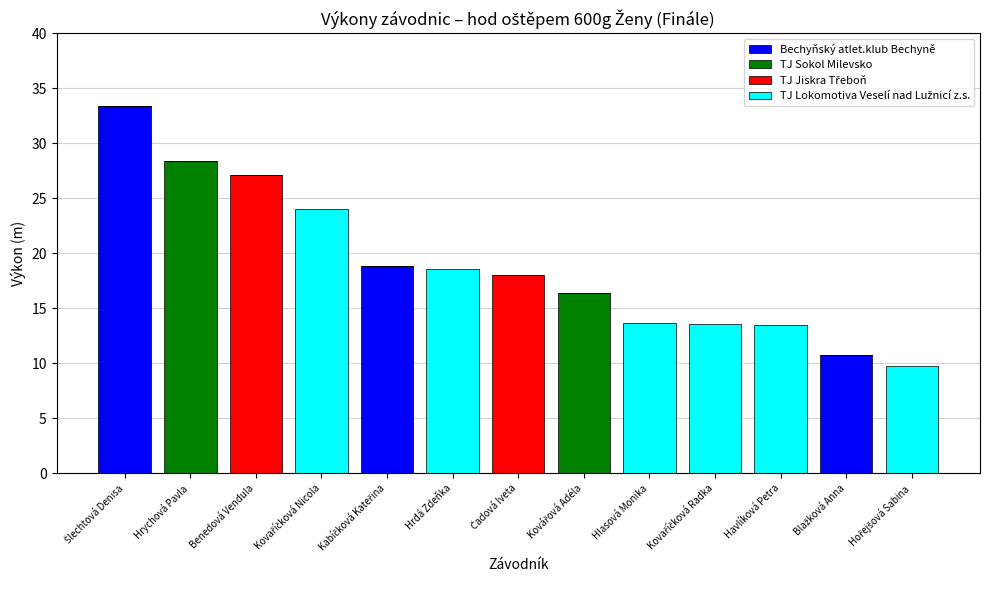

How many distinct data groups are displayed?

4